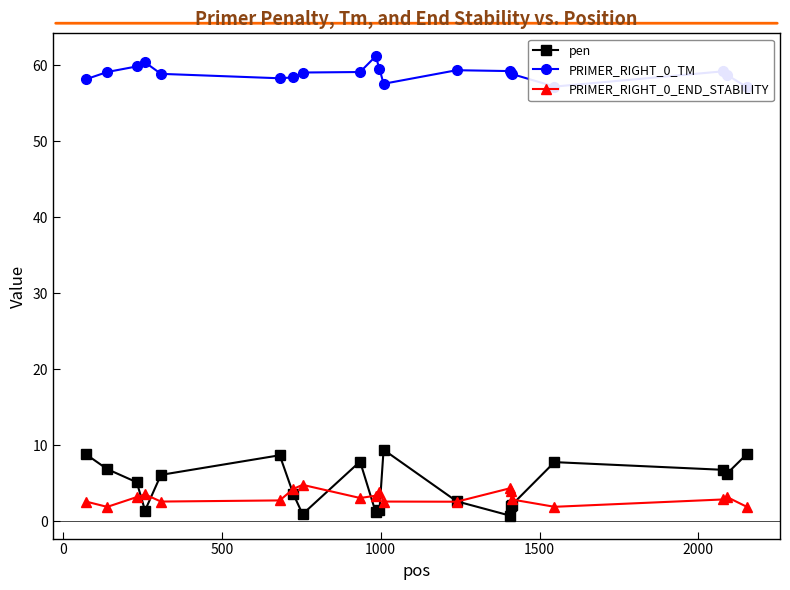

What is the maximum value for PRIMER_RIGHT_0_END_STABILITY?

4.8